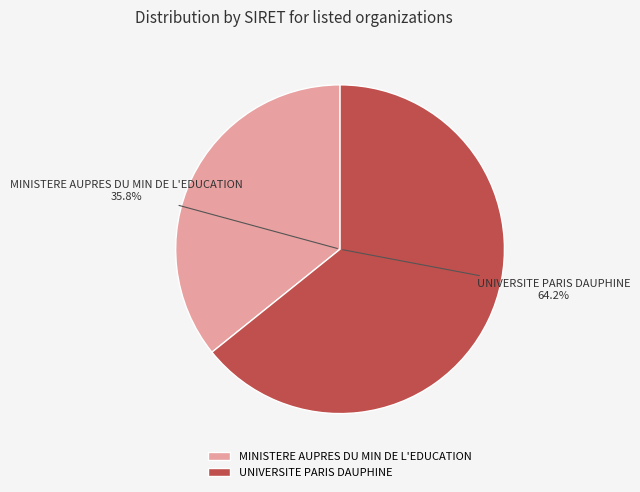

To the nearest percent, what is the difference between the MINISTERE AUPRES DU MIN DE L'EDUCATION and UNIVERSITE PARIS DAUPHINE slice percentages?

28%